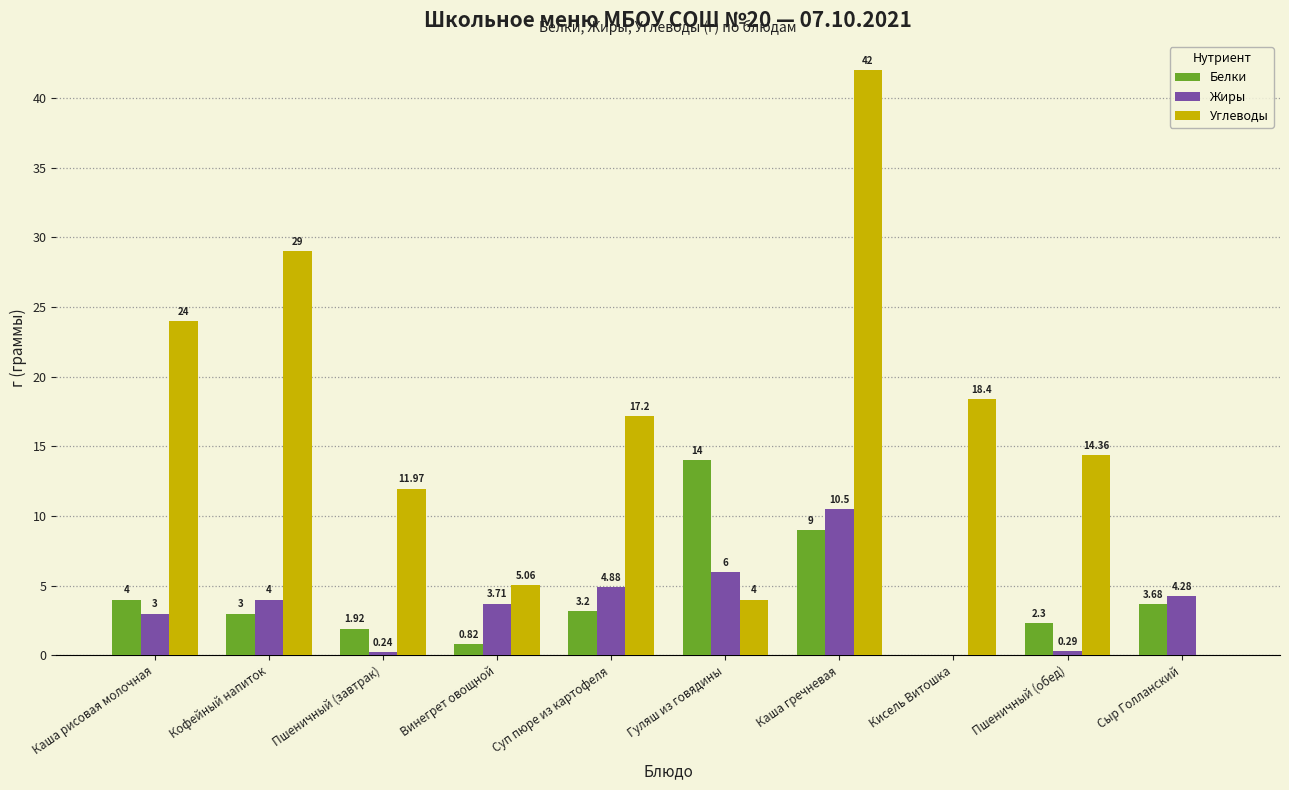

What is the sum of the Белки values at Кисель Витошка and Кофейный напиток?

3.0